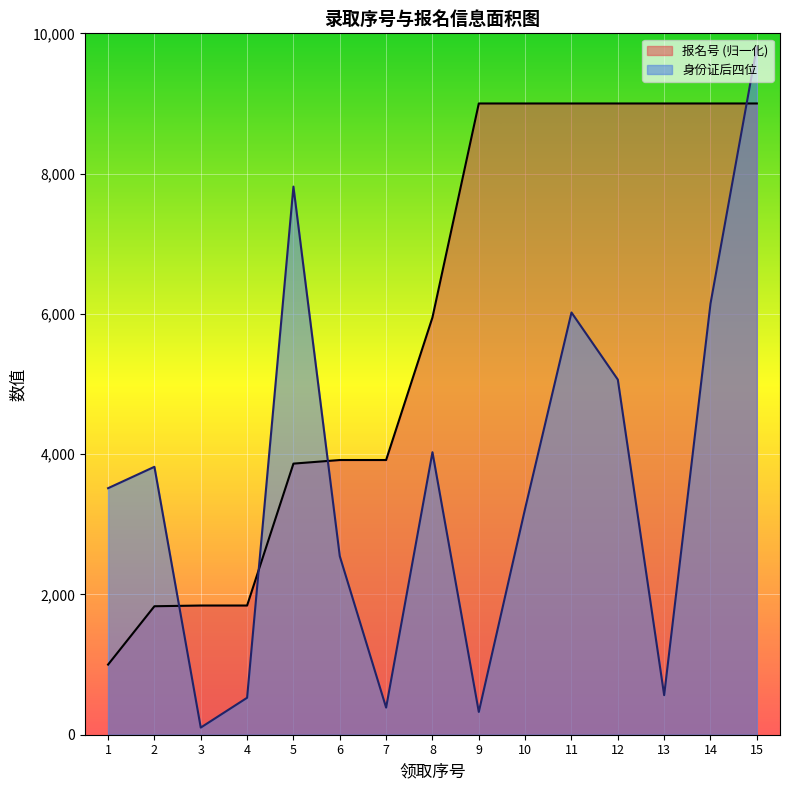

How many lines are shown in the chart?

2